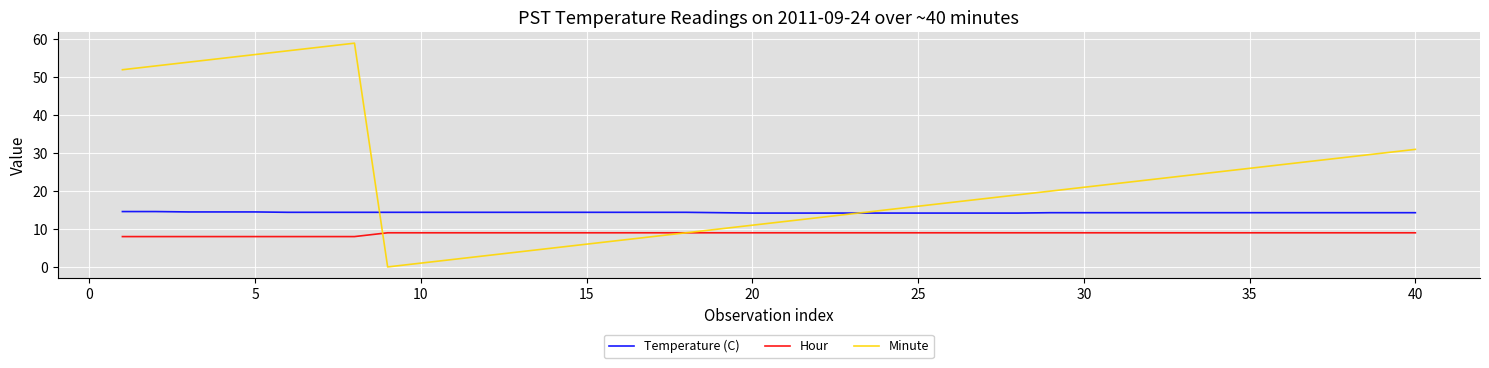

What is the sum of all Temperature (C) values?

573.6